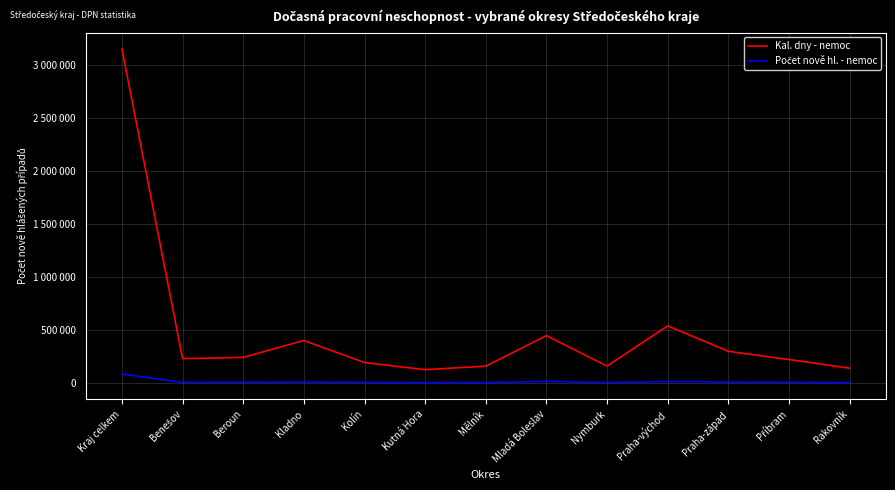

Reading left to right, list all the values displayed in this chart.

Počet nově hl. - nemoc: 83786	5506	6164	10209	5178	3069	4239	14343	4224	13226	8847	5951	2830
Kal. dny - nemoc: 3147363	229049	240956	400265	191911	125269	158346	446358	159010	537874	298309	220729	139287